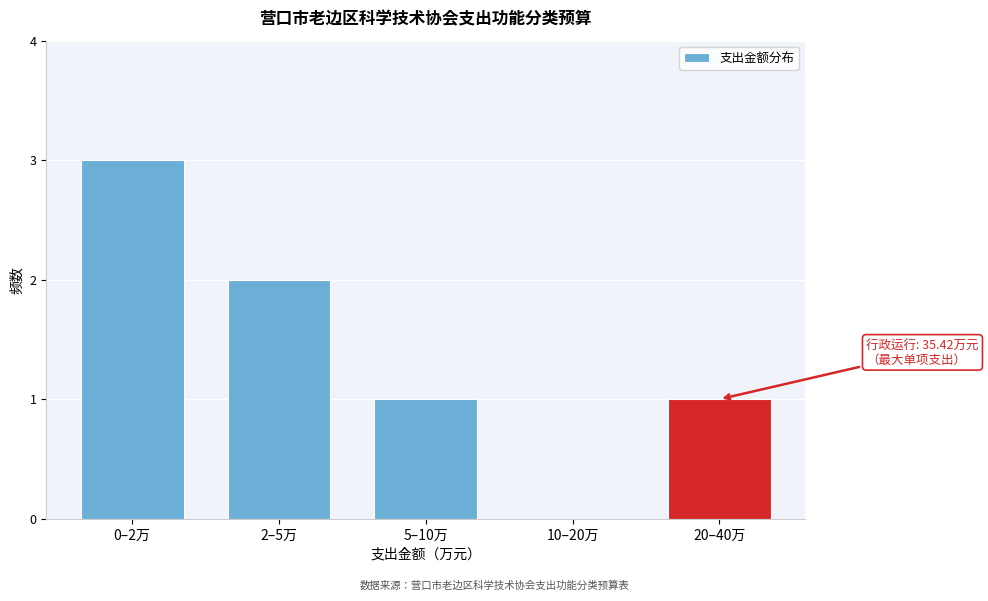

Reading right to left, list all the values displayed in this chart.

20–40万=1	10–20万=0	5–10万=1	2–5万=2	0–2万=3